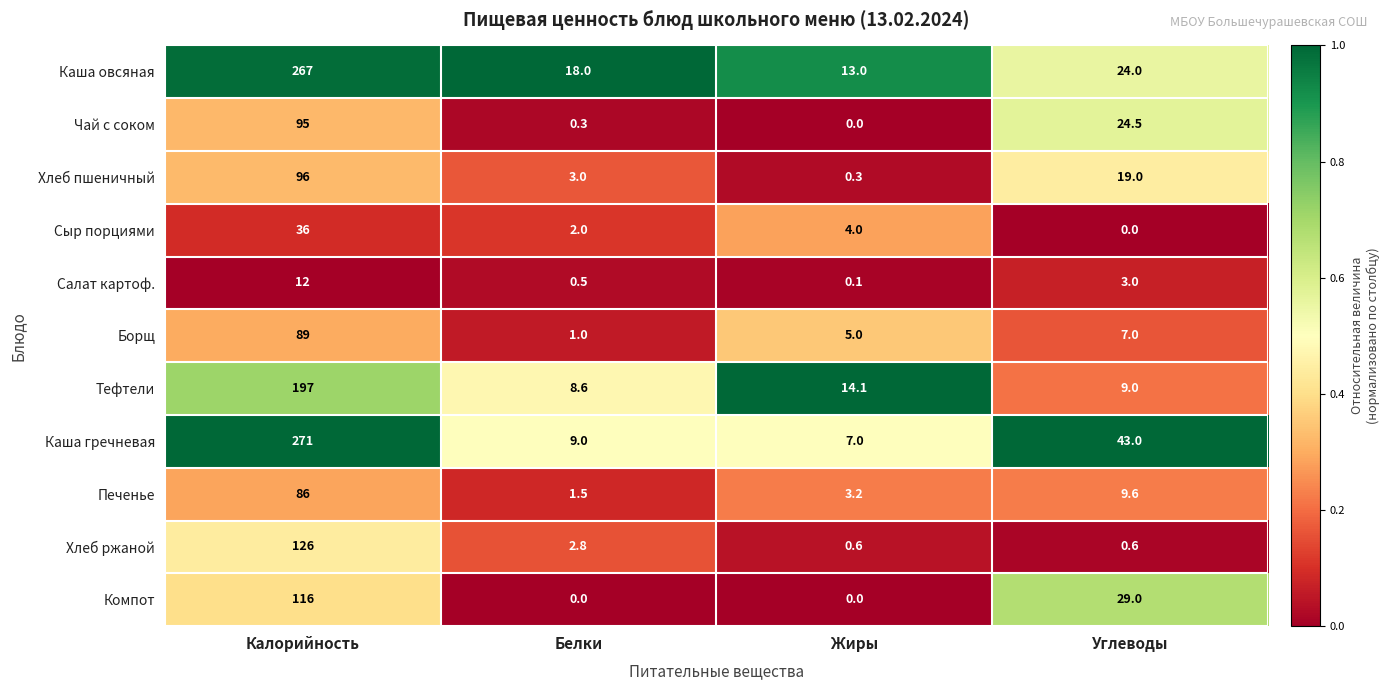

Which series changed the most between Белки and Углеводы?

Каша гречневая